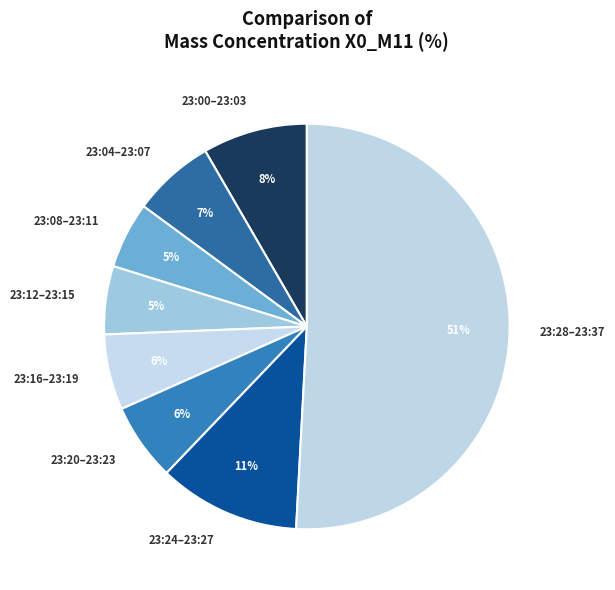

How many segments does this pie chart have?

8